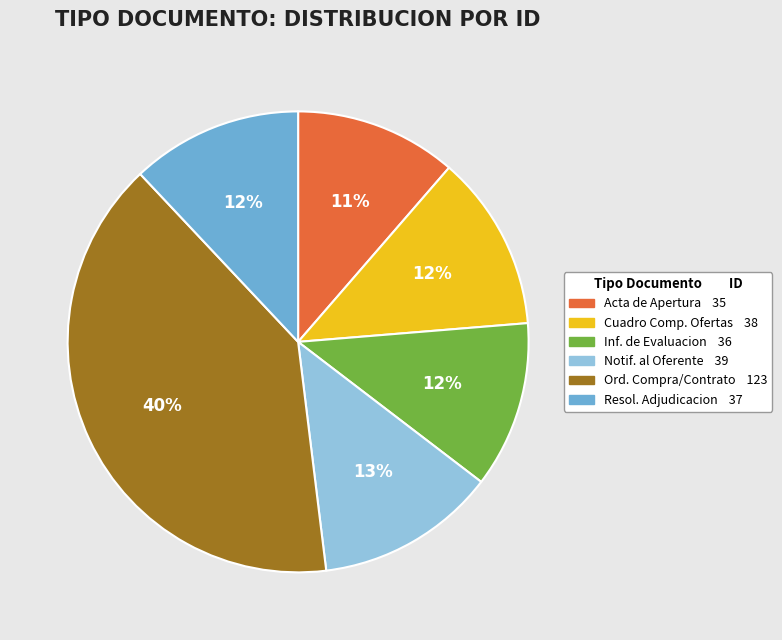

To the nearest percent, what is the difference between the largest and smallest slice percentages?

29%